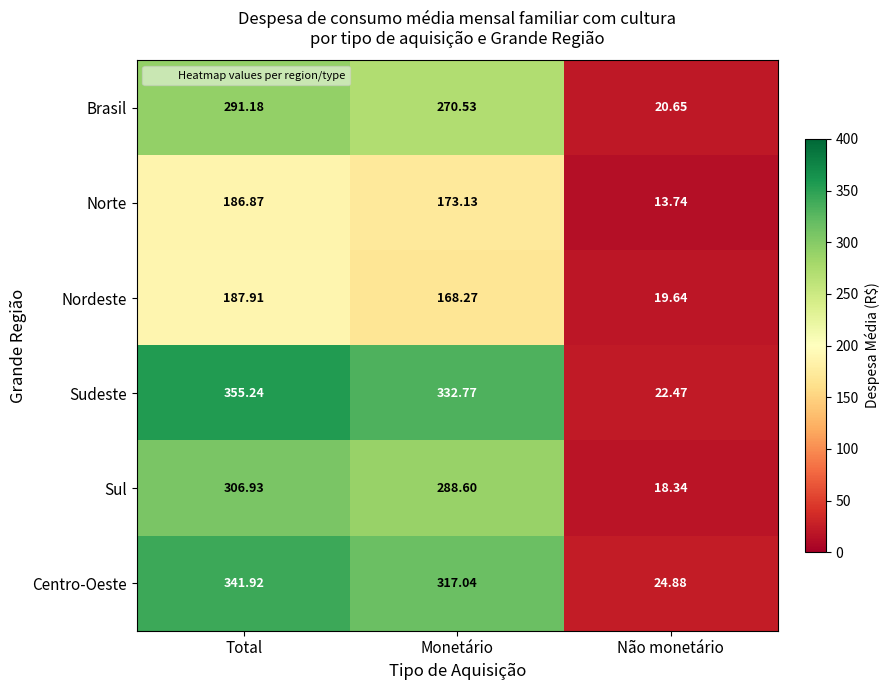

Which series changed the most between Monetário and Não monetário?

Sudeste